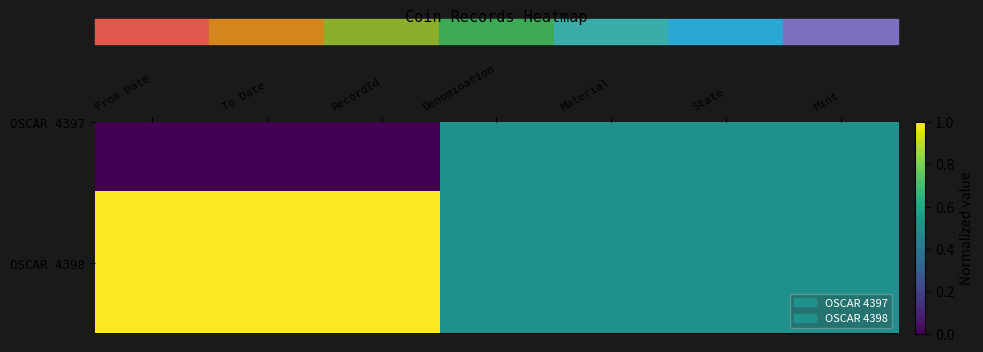

Is it true that the value at To Date is 1.0?

True